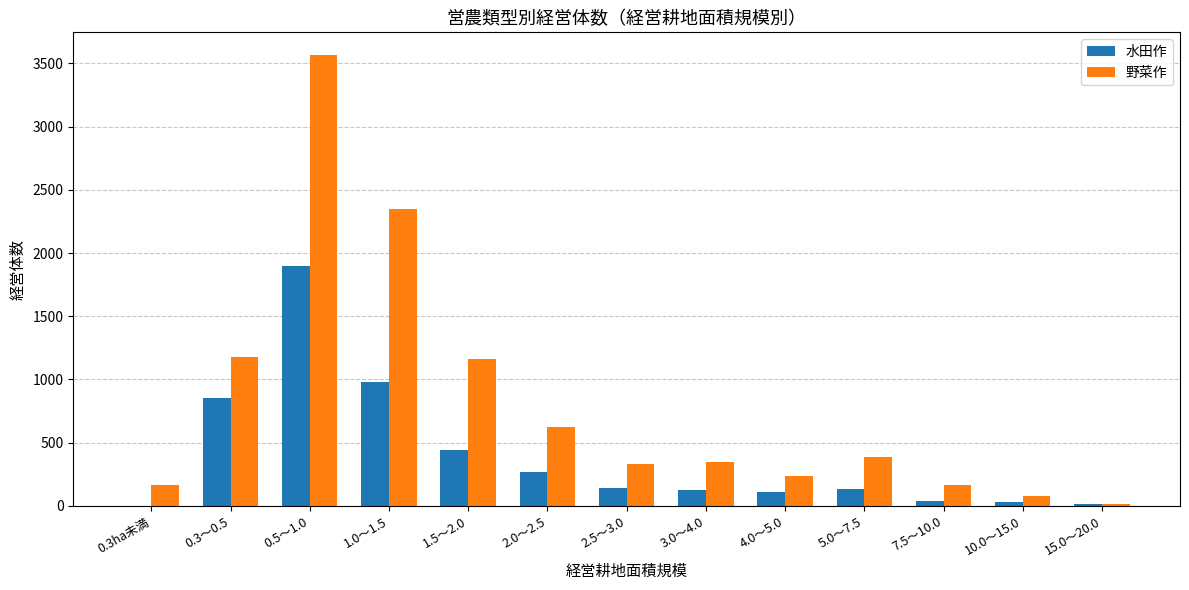

What is the maximum value for 野菜作?

3568